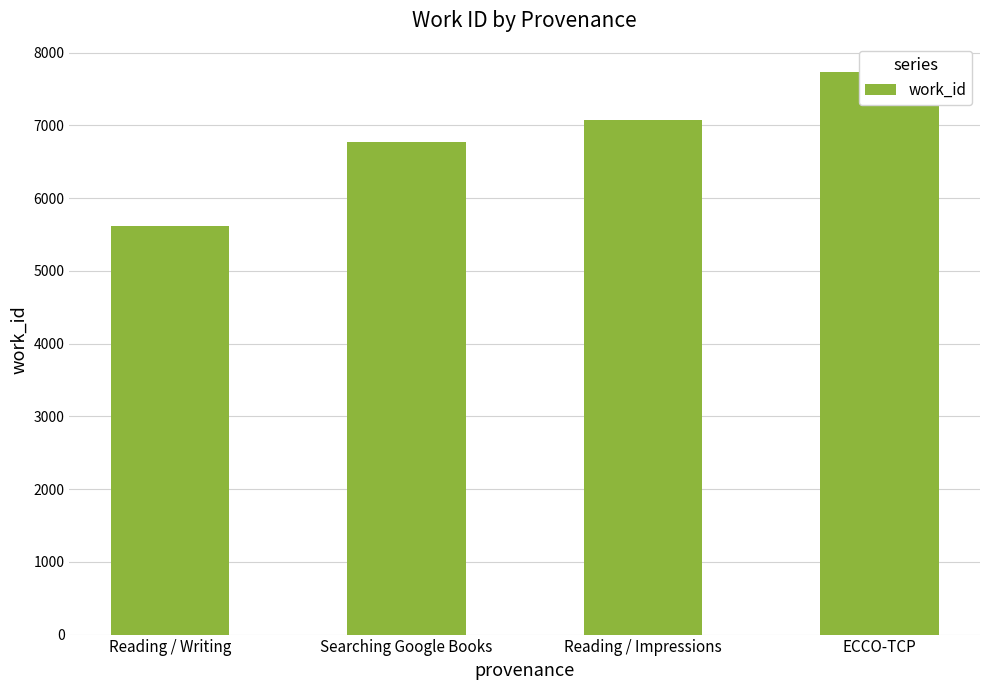

How many values are between 6776 and 7738?

3